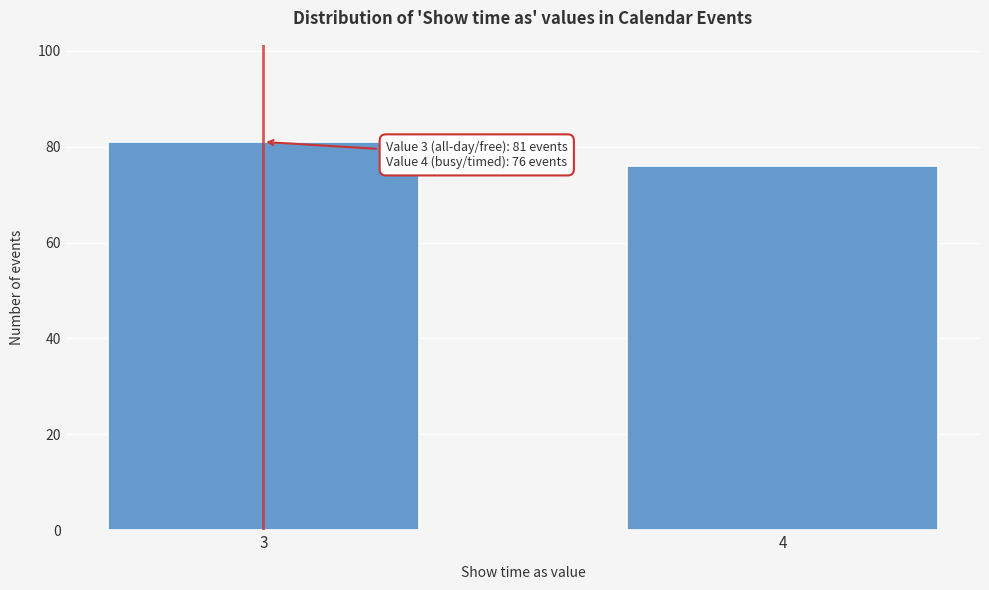

Reading left to right, what are all the values shown in this chart?

81	76